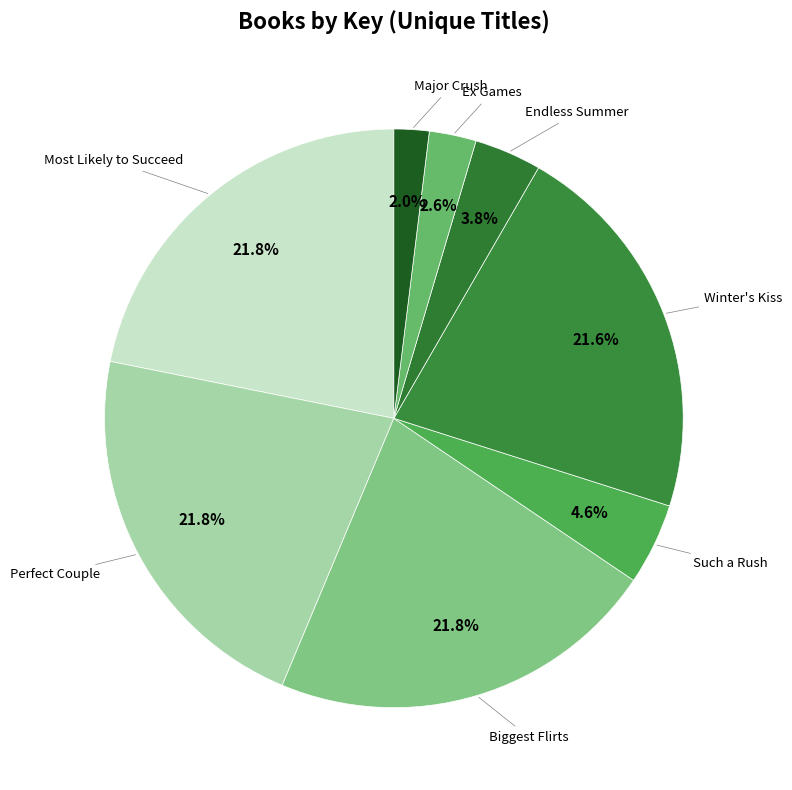

The Most Likely to Succeed slice represents 22% of the pie. True or false?

True